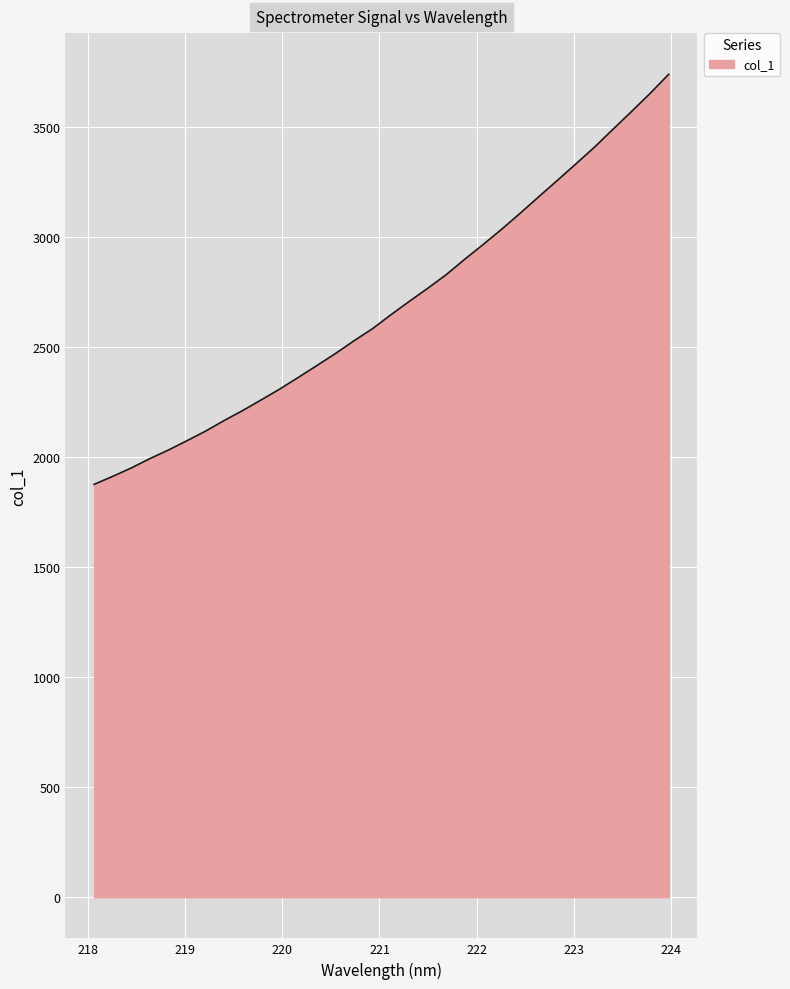

What is the difference between the second highest and minimum values?

1777.8